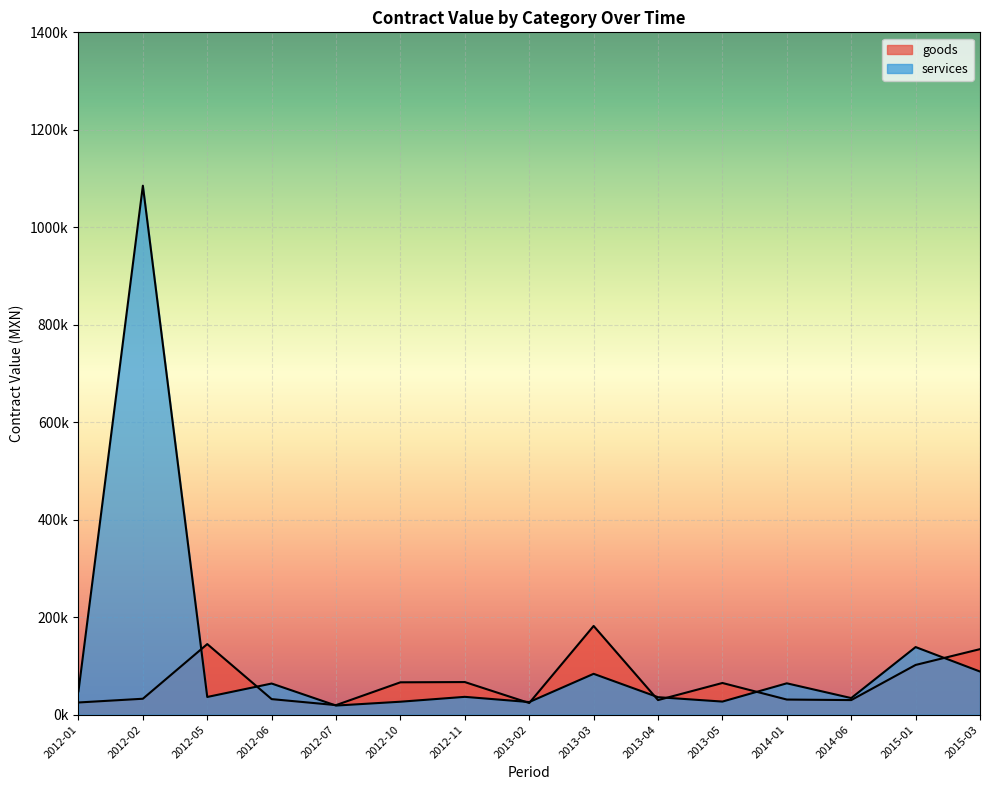

How many lines are shown in the chart?

2